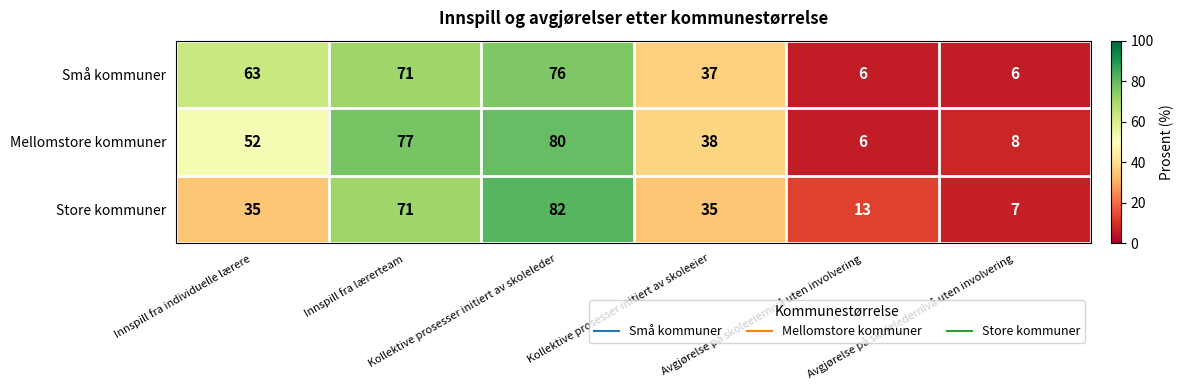

Count the number of categories in the chart.

6